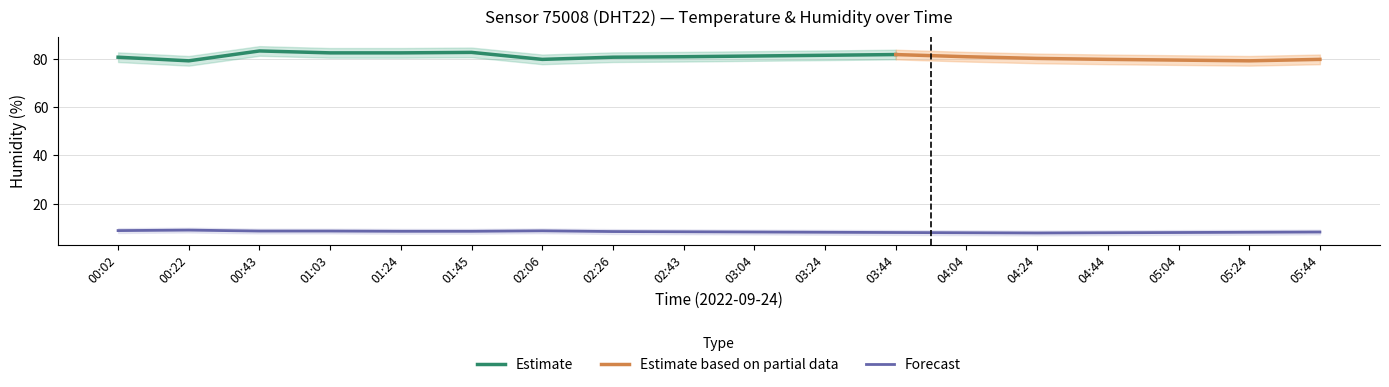

What is the average value?

8.3